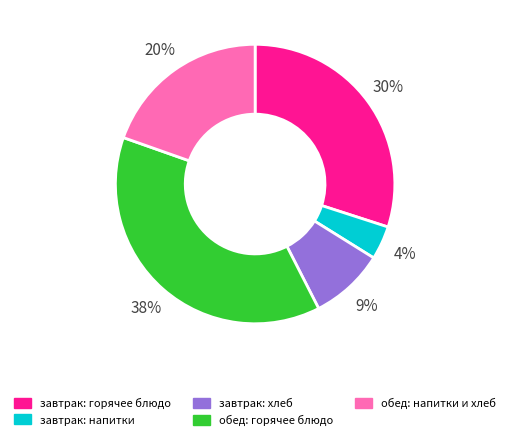

To the nearest percent, what is the average slice percentage?

20%